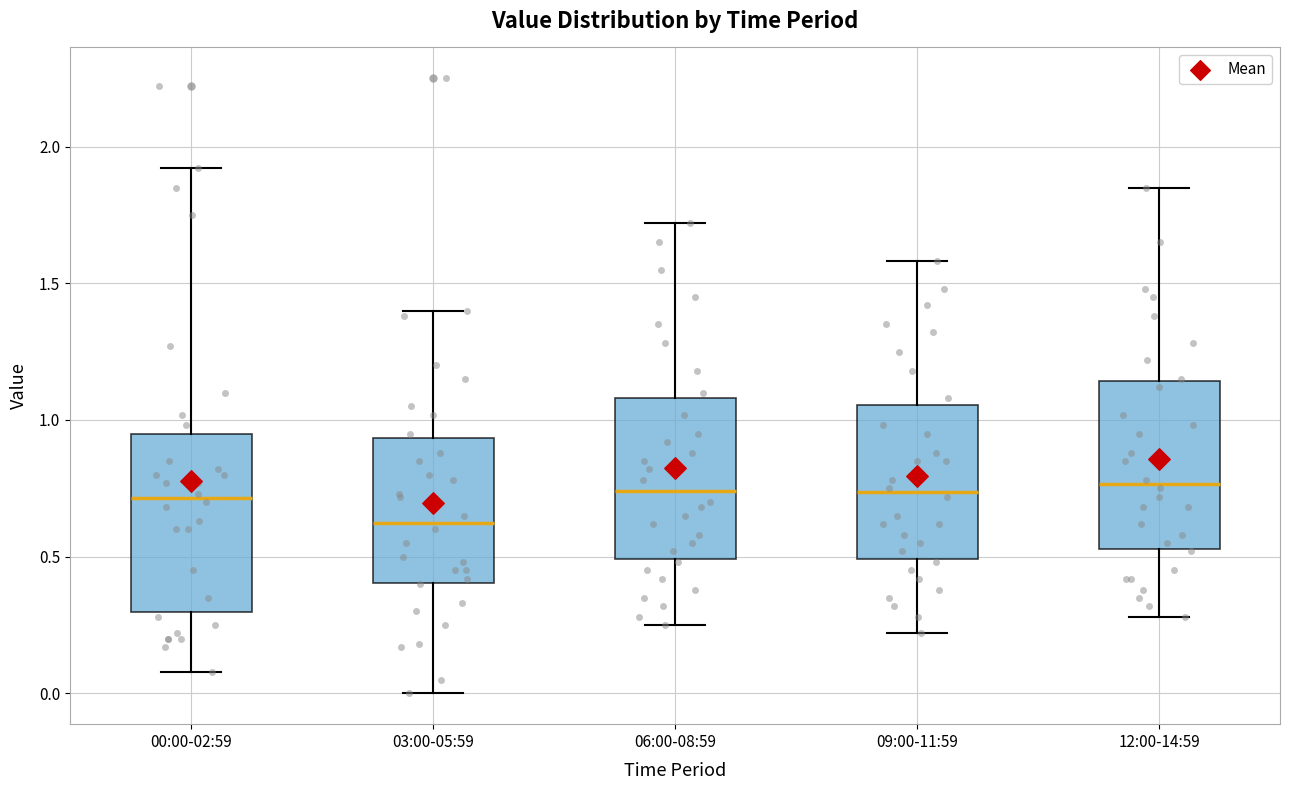

Reading left to right, transcribe this box plot: for each box, give where its median line is, the range the box spans, and where its two whiskers end, as read against the y-axis. The values are not printed on the chart, so give them approximately, as read against the axis.

00:00-02:59: median 0.70, box 0.30 to 0.95, whiskers 0.10 to 1.90
03:00-05:59: median 0.65, box 0.40 to 0.95, whiskers 0.00 to 1.40
06:00-08:59: median 0.75, box 0.50 to 1.10, whiskers 0.25 to 1.70
09:00-11:59: median 0.75, box 0.50 to 1.05, whiskers 0.20 to 1.60
12:00-14:59: median 0.75, box 0.55 to 1.15, whiskers 0.30 to 1.85